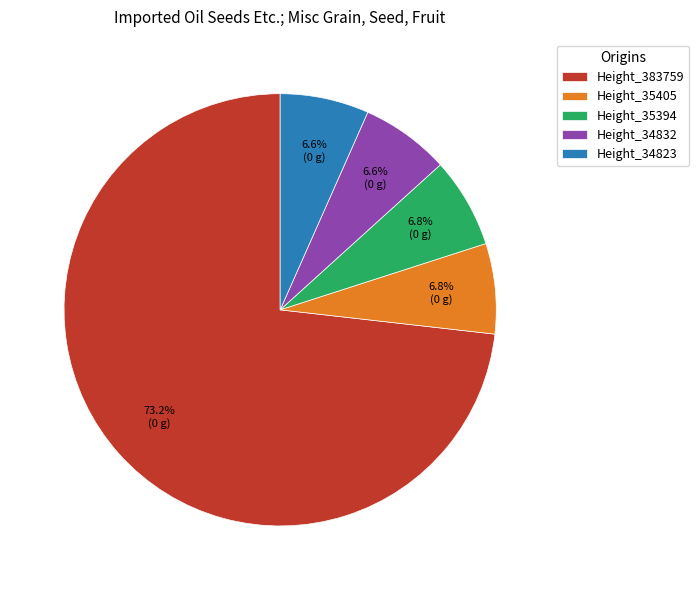

To the nearest percent, what is the difference between the Height_34823 and Height_383759 slice percentages?

67%